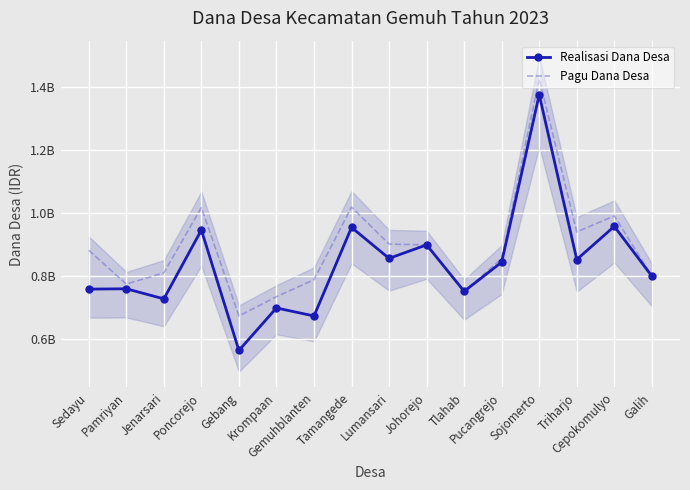

What is the label of the 3rd point from the left?

Jenarsari